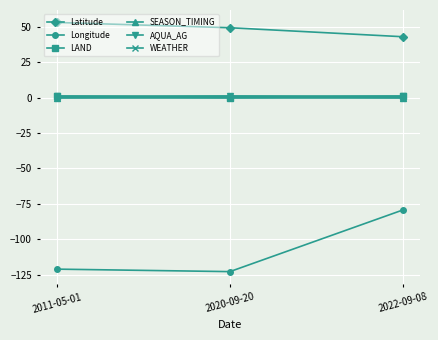

What is the label of the 2nd point from the right?

2020-09-20